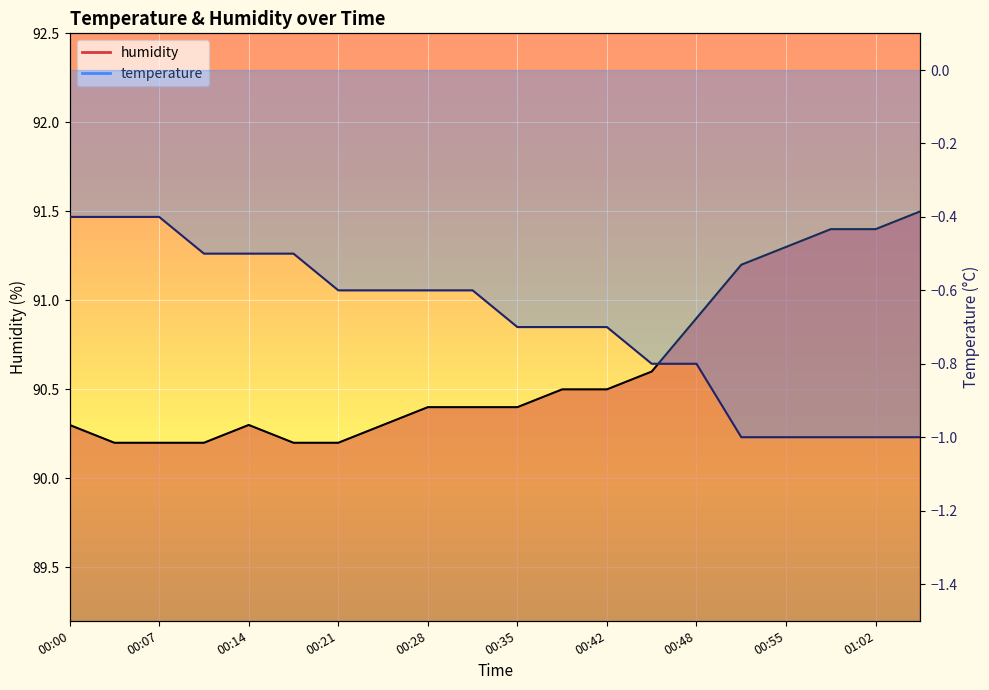

How many lines are shown in the chart?

2